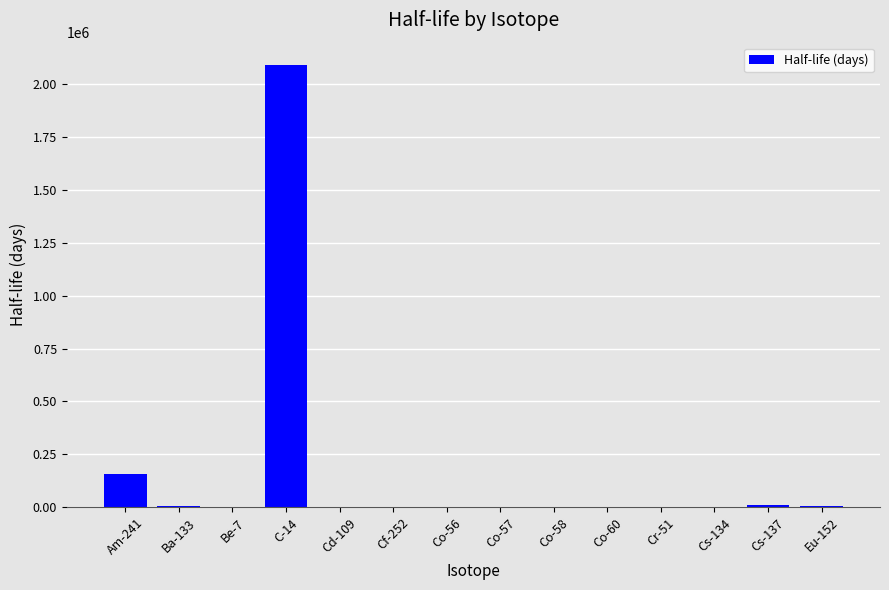

What is the sum of the values at Cr-51 and Am-241?

157888.8